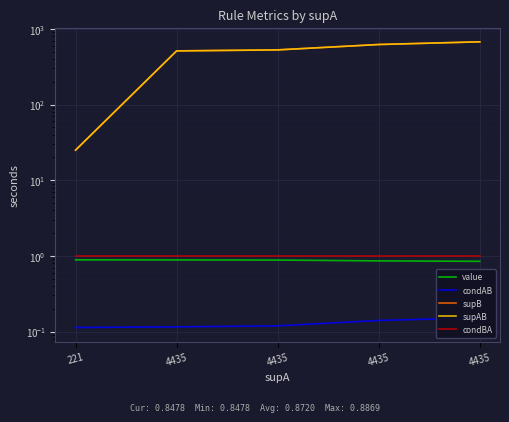

Which has a higher value, 4435 or 221?

221